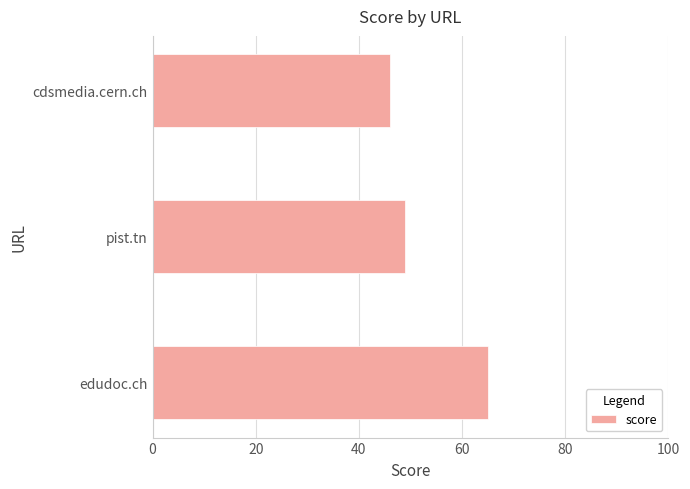

What is the difference between the maximum and minimum values?

19